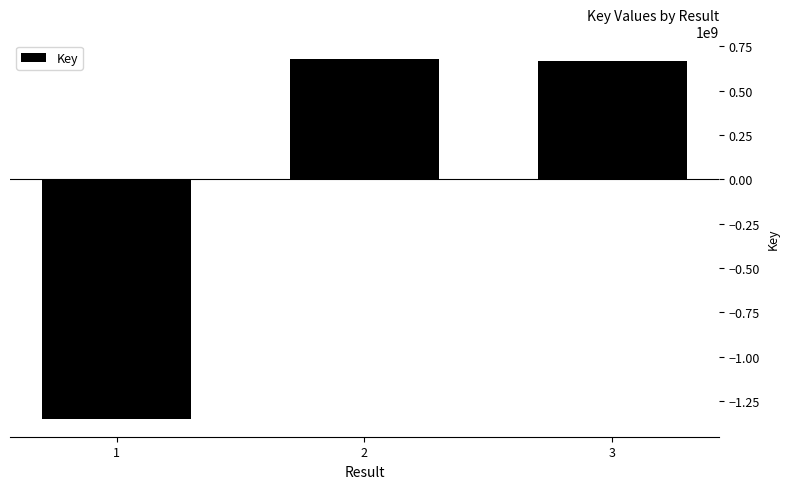

What is the difference between the values at 1 and 2?

2029586195